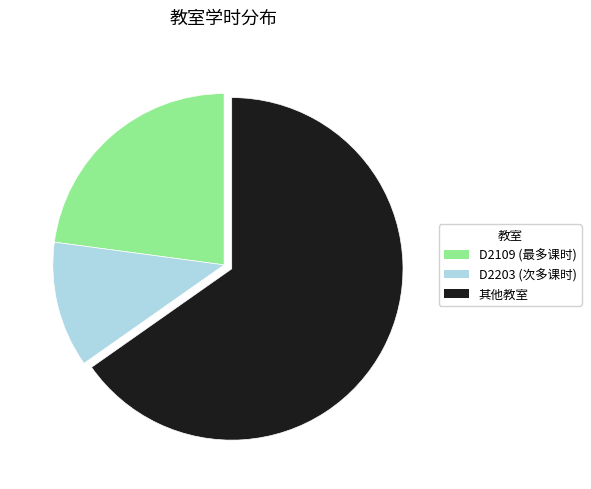

Is there any slice that represents more than half of the pie?

Yes